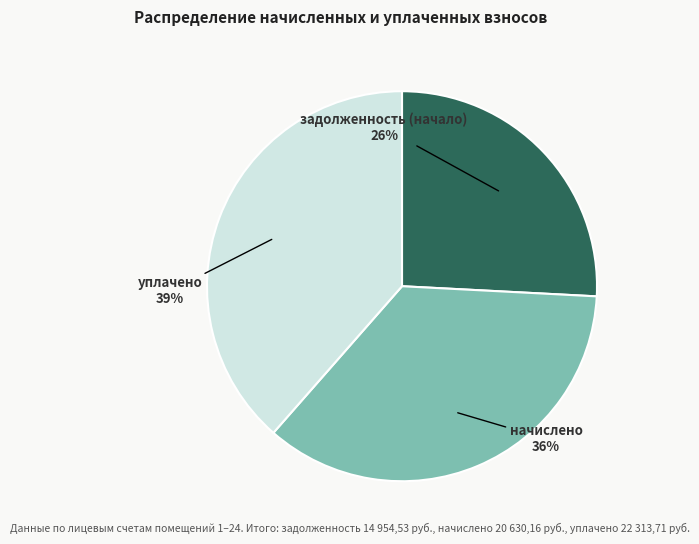

Rank the categories by value from lowest to highest.

задолженность (начало), начислено, уплачено